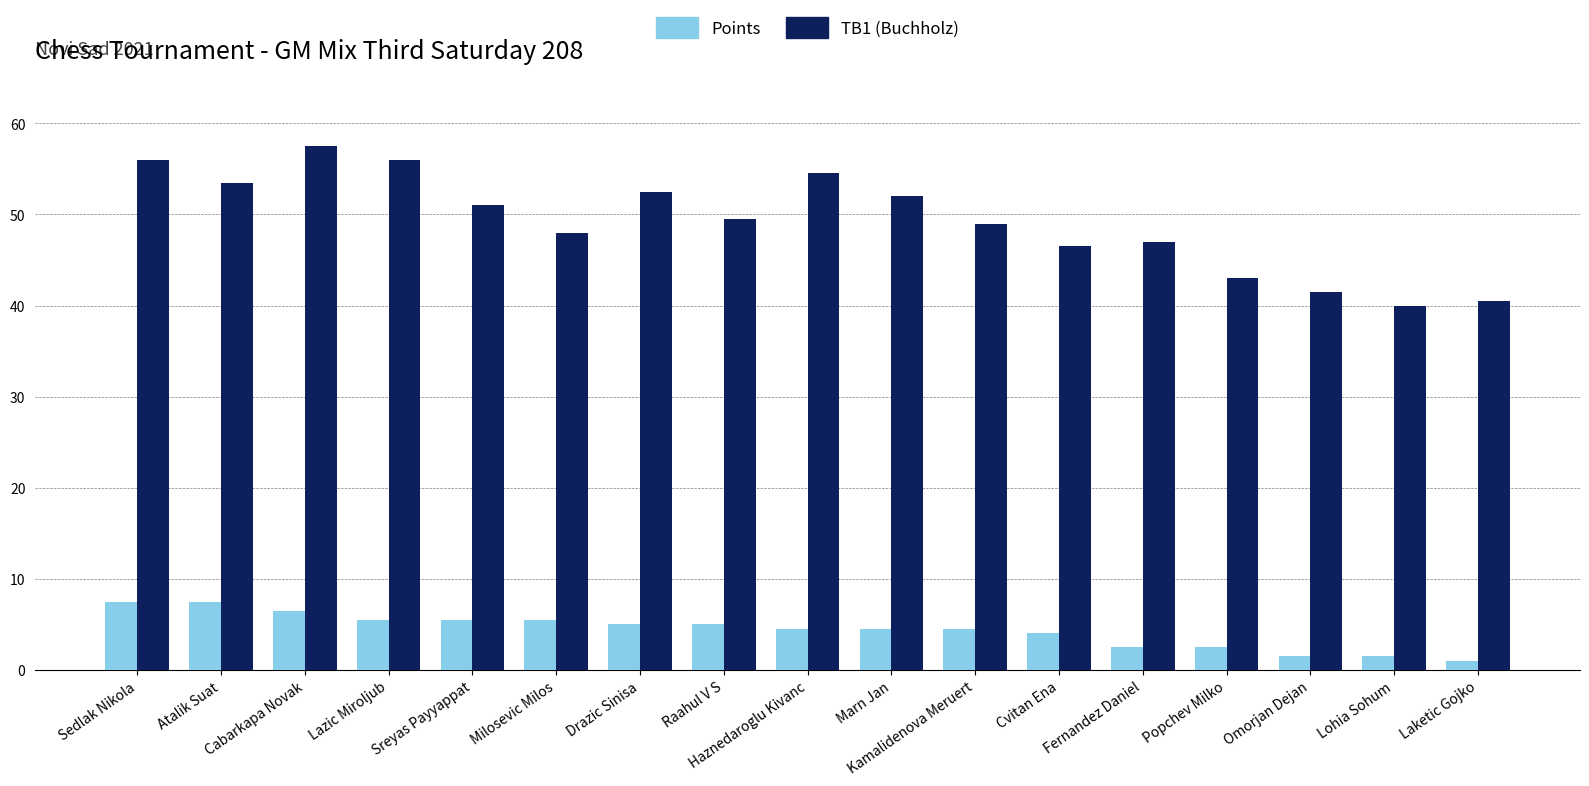

What is the highest value of the TB1 (Buchholz) series?

57.5